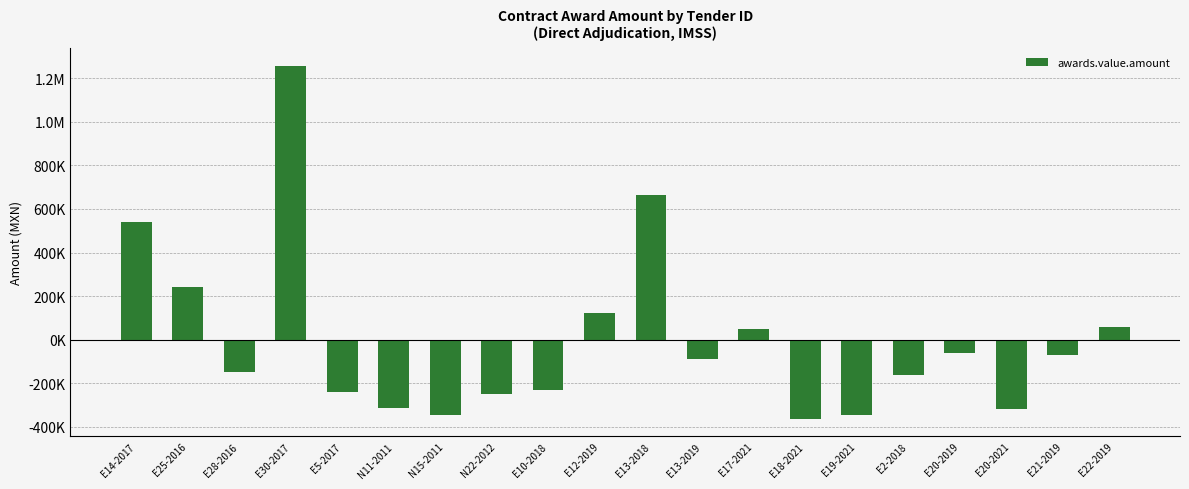

Does the chart contain any negative values?

Yes